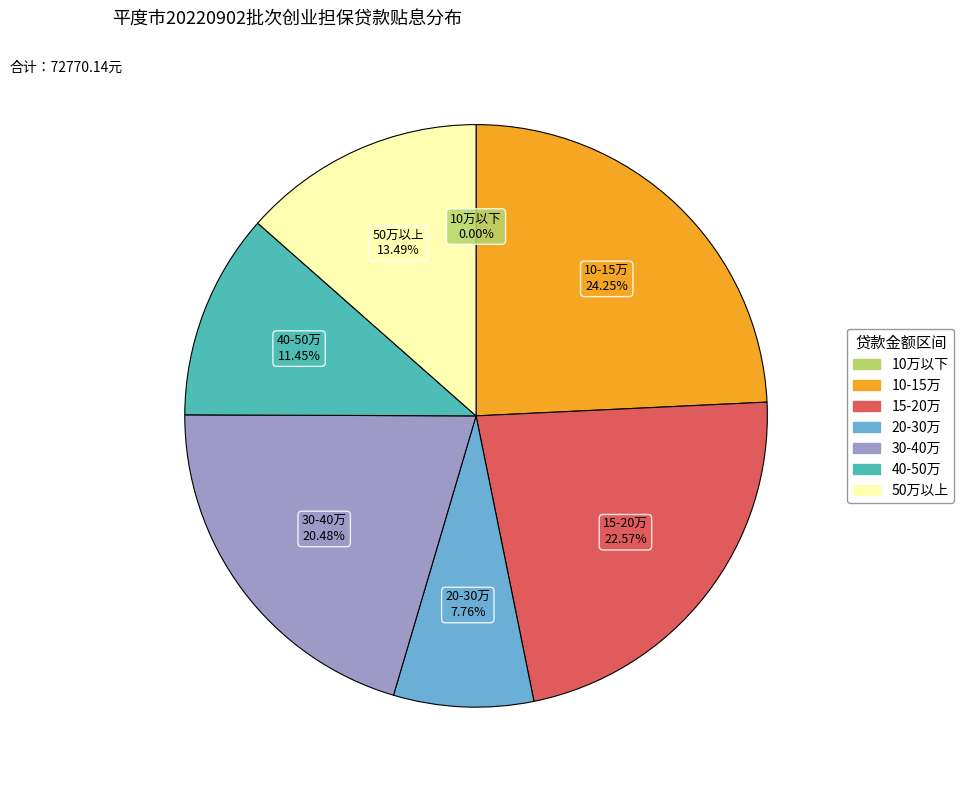

Is there a majority slice in this chart?

No